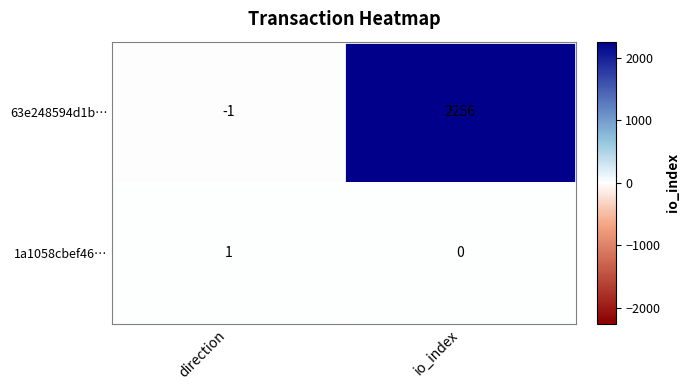

What is the sum of all 63e248594d1b… values?

2255